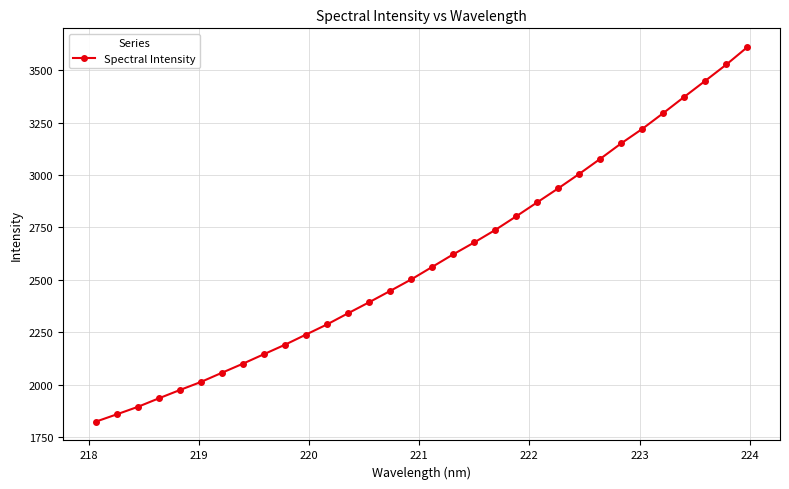

What is the sum of all values?

83130.8